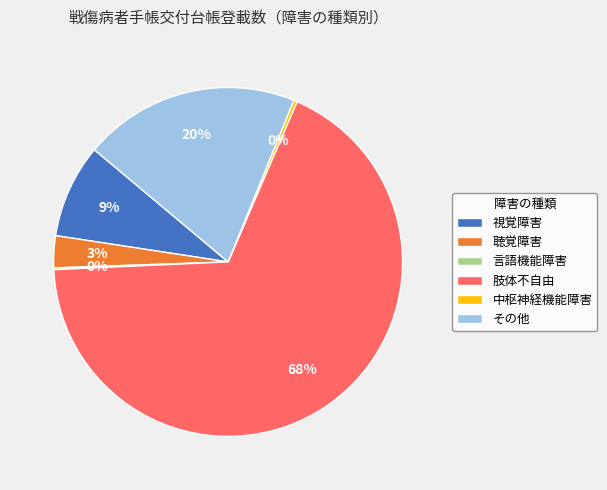

To the nearest percent, what is the average slice percentage?

17%